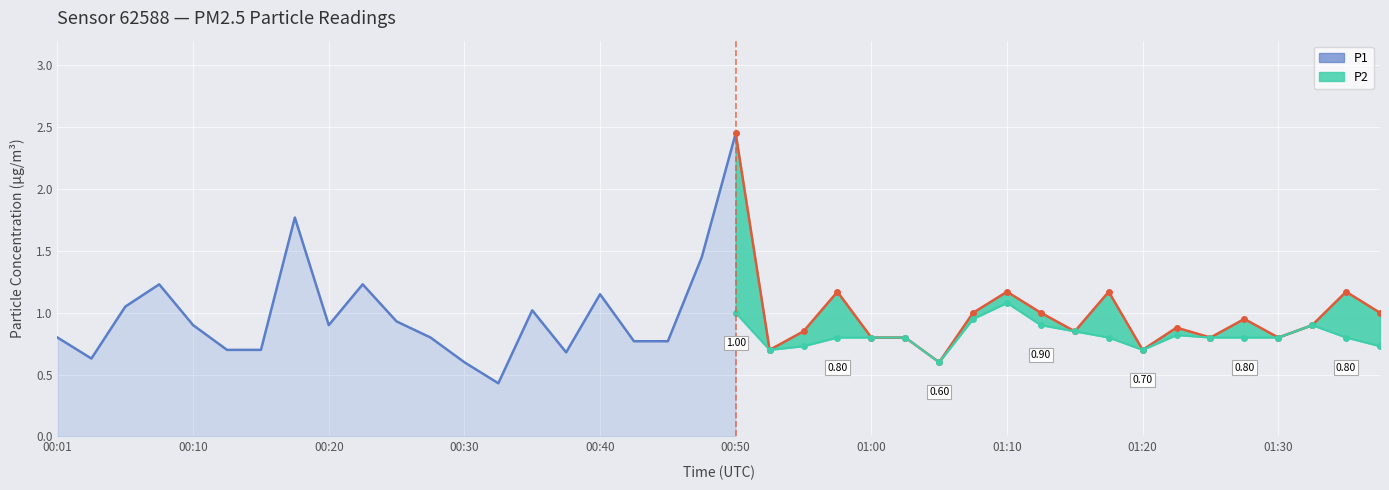

What is the smallest value displayed?

0.4